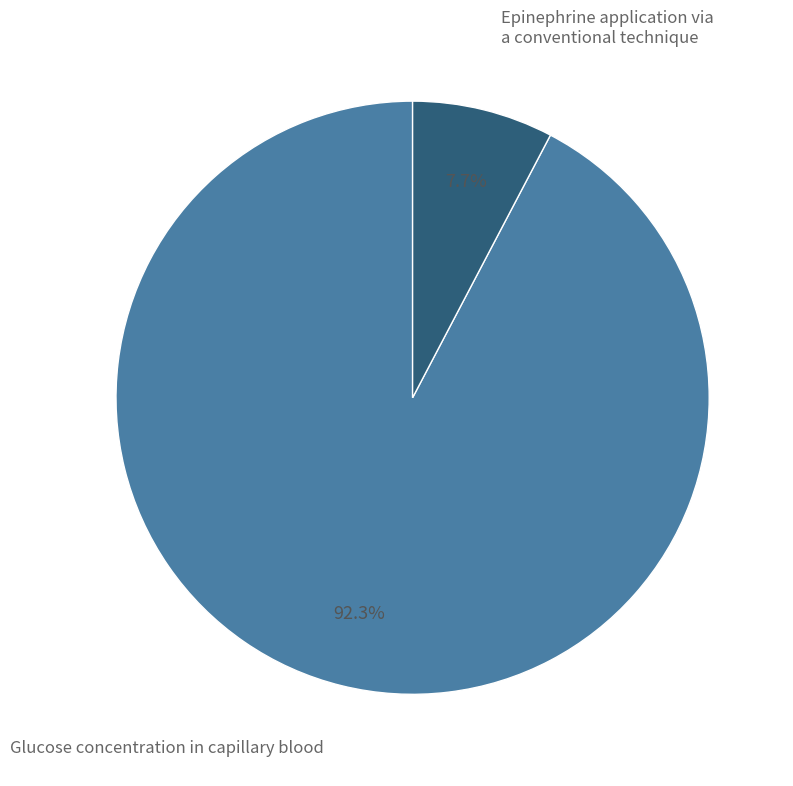

Is there a majority slice in this chart?

Yes